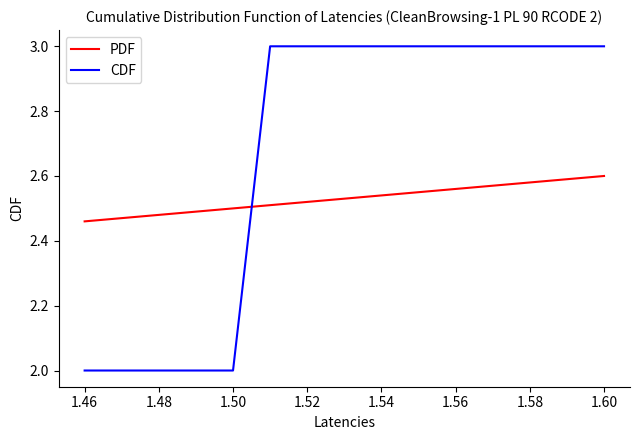

Is this an area chart (filled region under the line)?

No